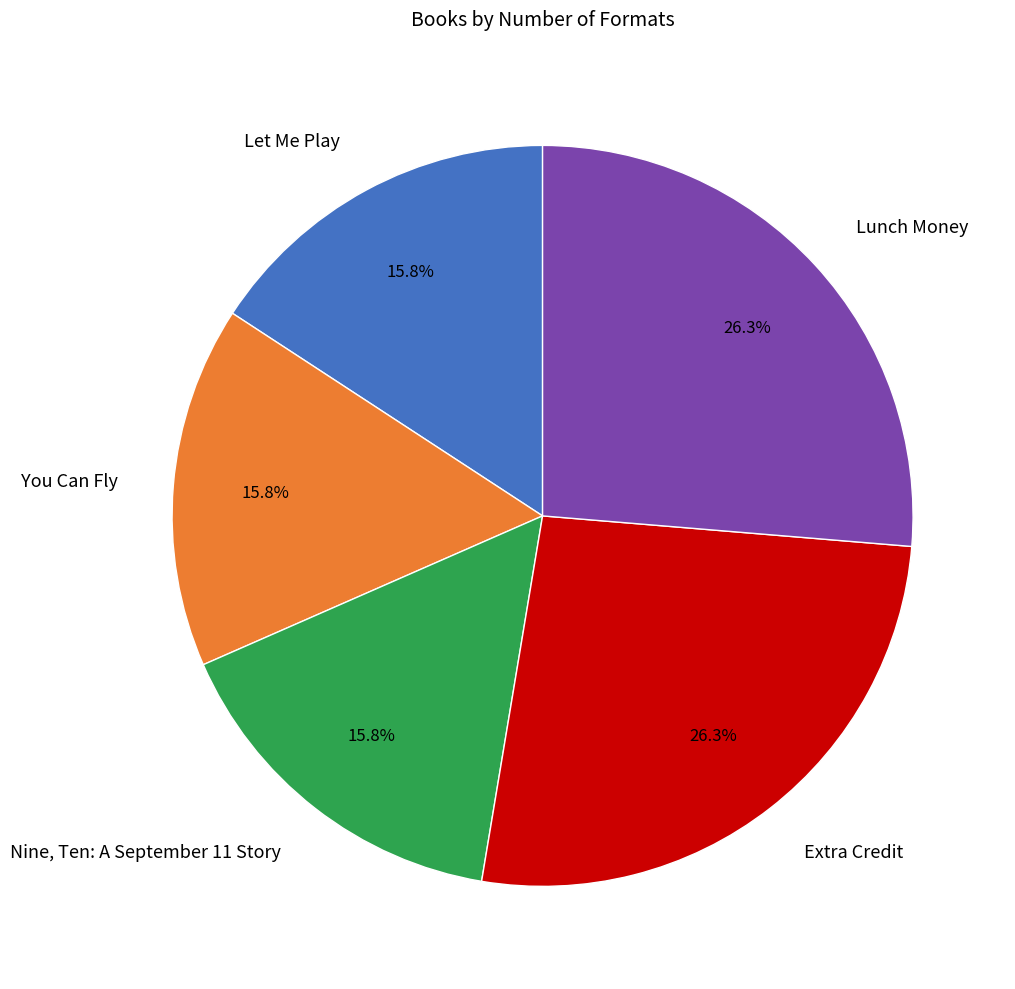

How many slices are in this pie chart?

5